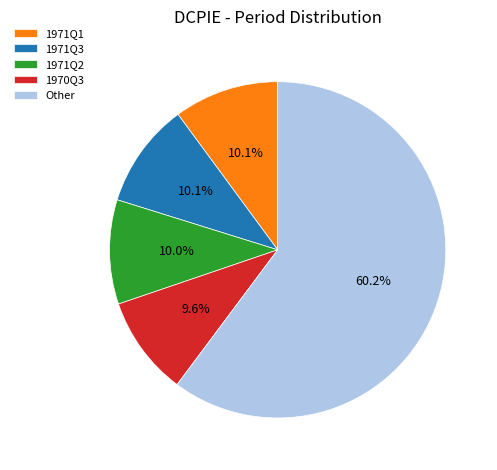

Between 1970Q3 and Other, which is larger?

Other